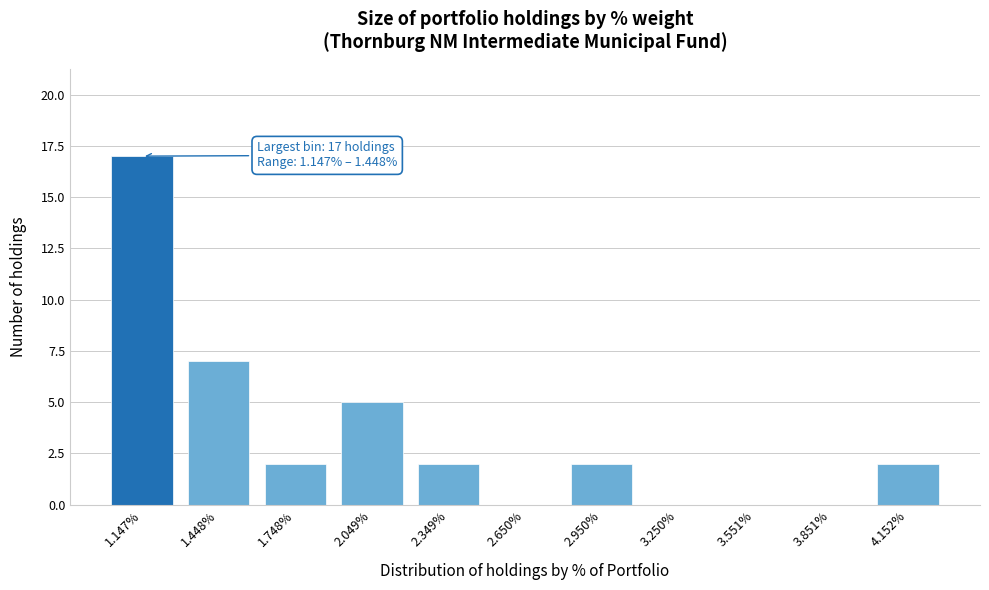

Reading right to left, extract all data points from this chart.

4.152%=2	3.851%=0	3.551%=0	3.250%=0	2.950%=2	2.650%=0	2.349%=2	2.049%=5	1.748%=2	1.448%=7	1.147%=17